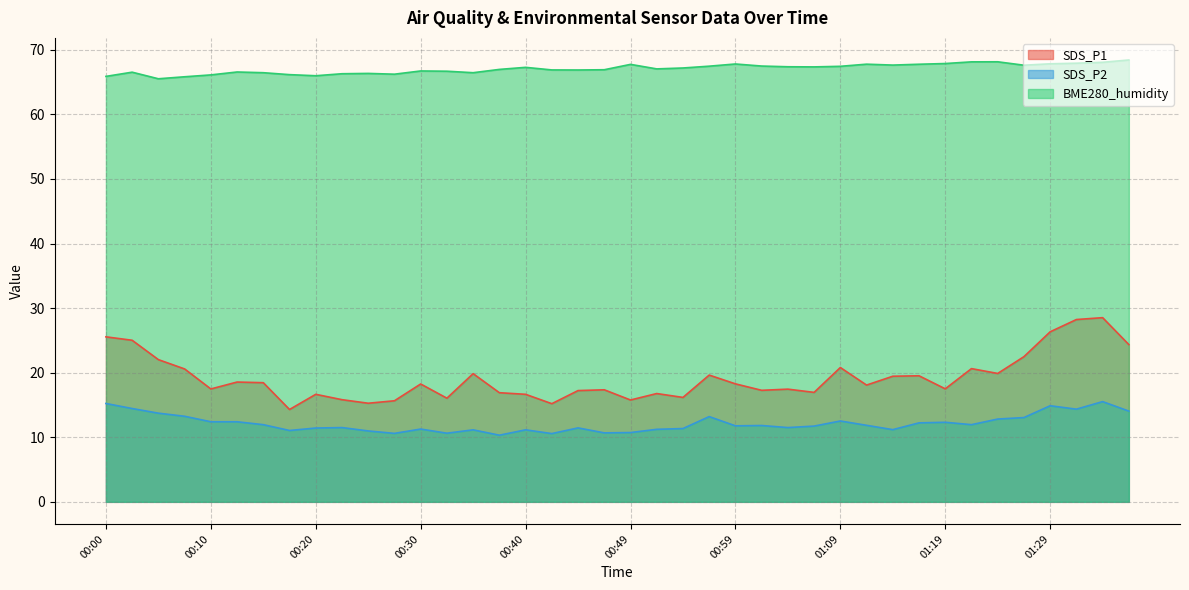

How many interior local peaks does the SDS_P2 series have?

11